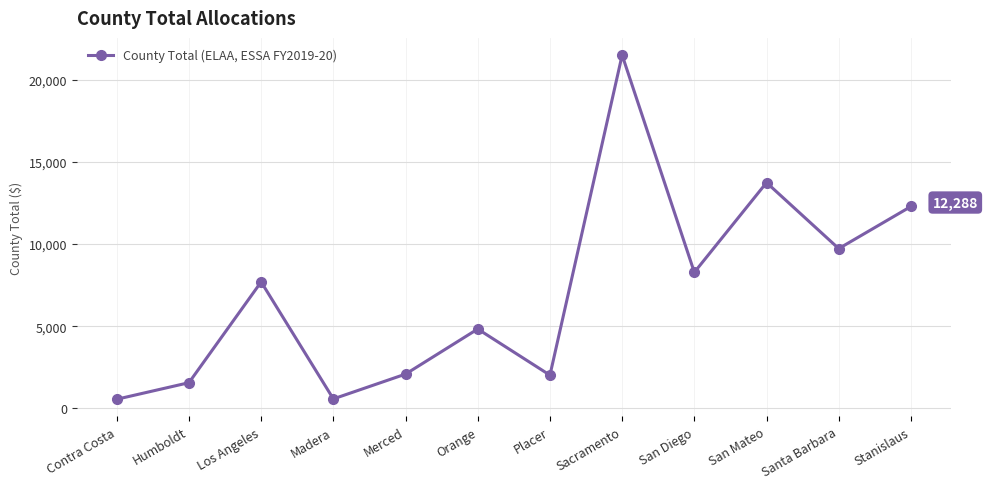

True or false: the data has more than 0 interior local peaks.

True